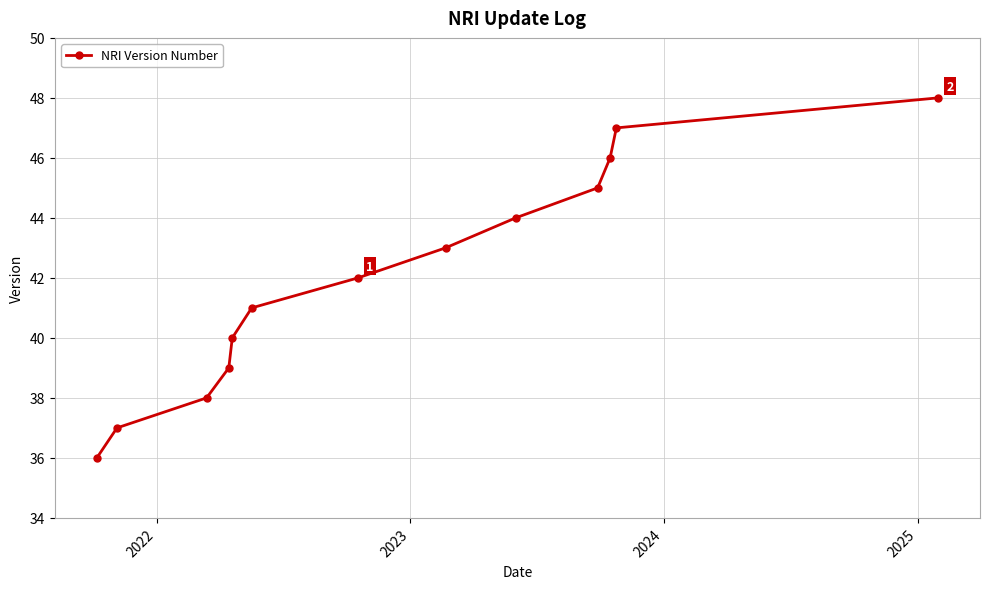

What is the average value?

42